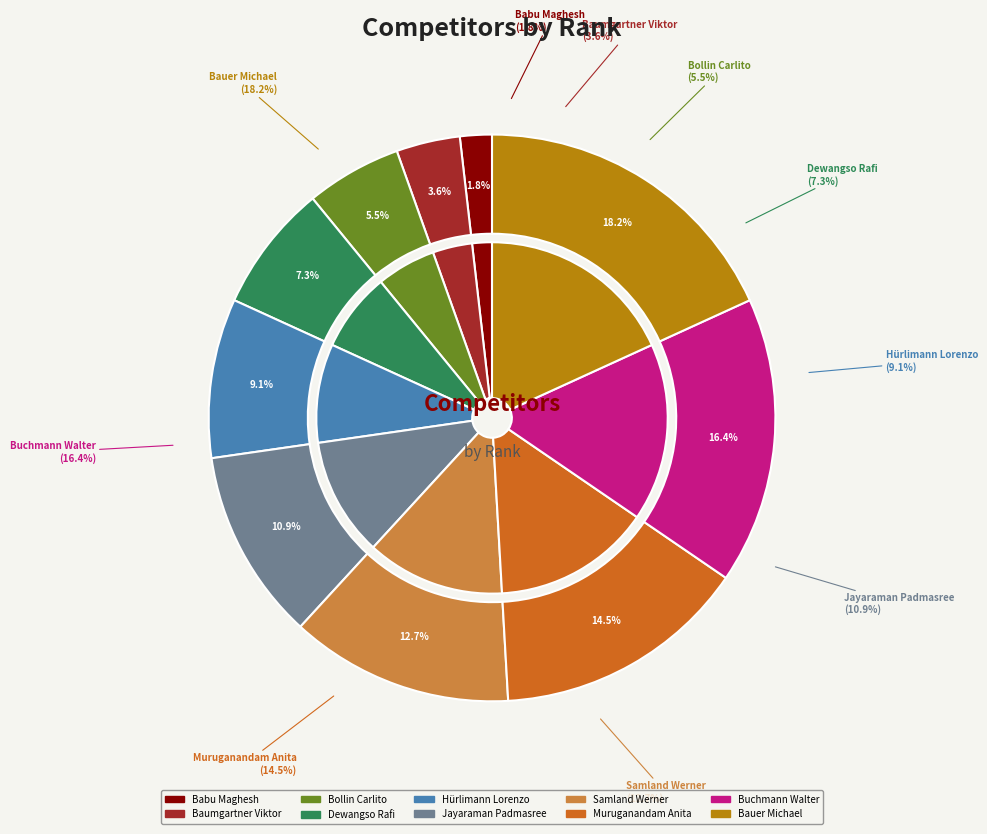

How many slices are in this pie chart?

10